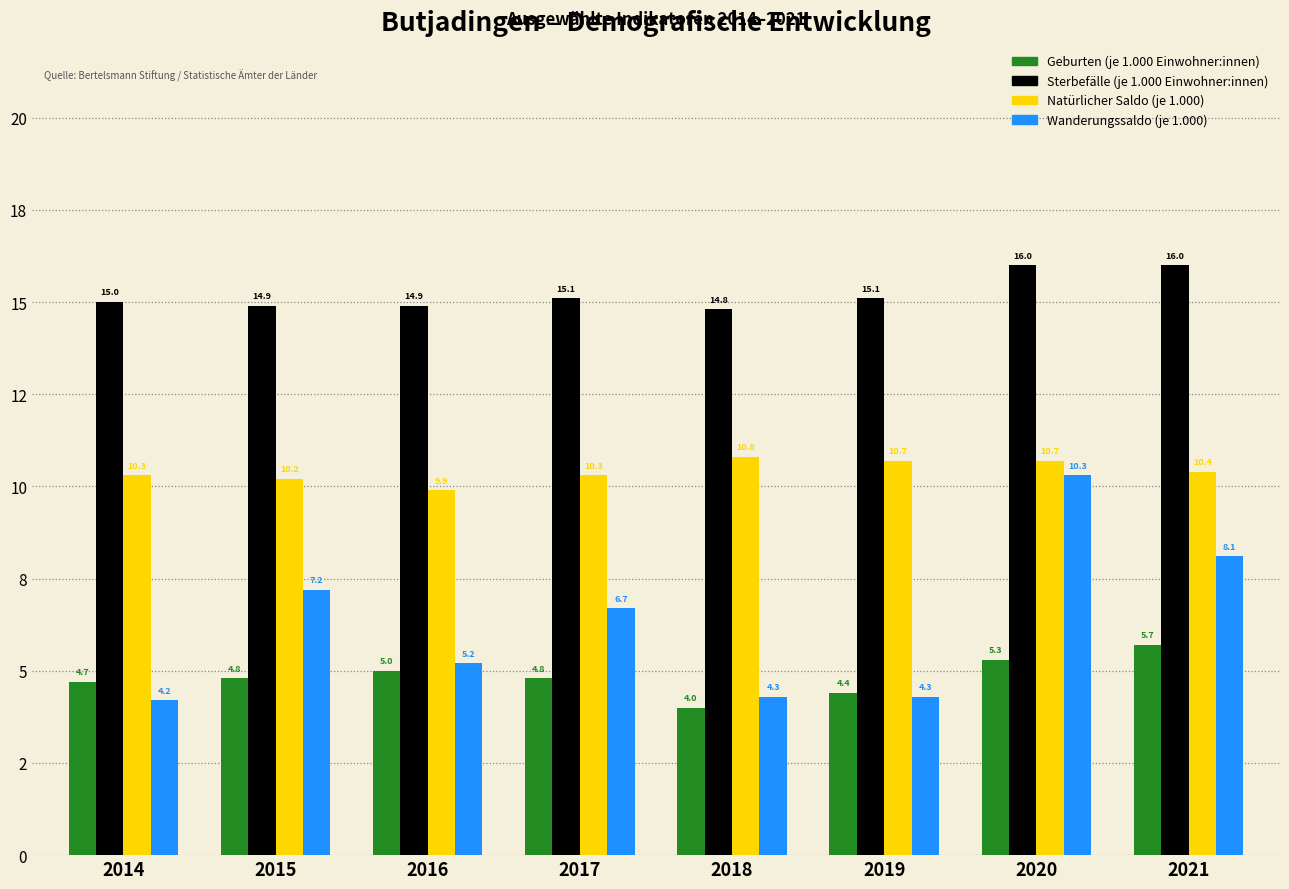

What are all the series names shown in the legend?

Geburten (je 1.000 Einwohner:innen), Sterbefälle (je 1.000 Einwohner:innen), Natürlicher Saldo (je 1.000), Wanderungssaldo (je 1.000)